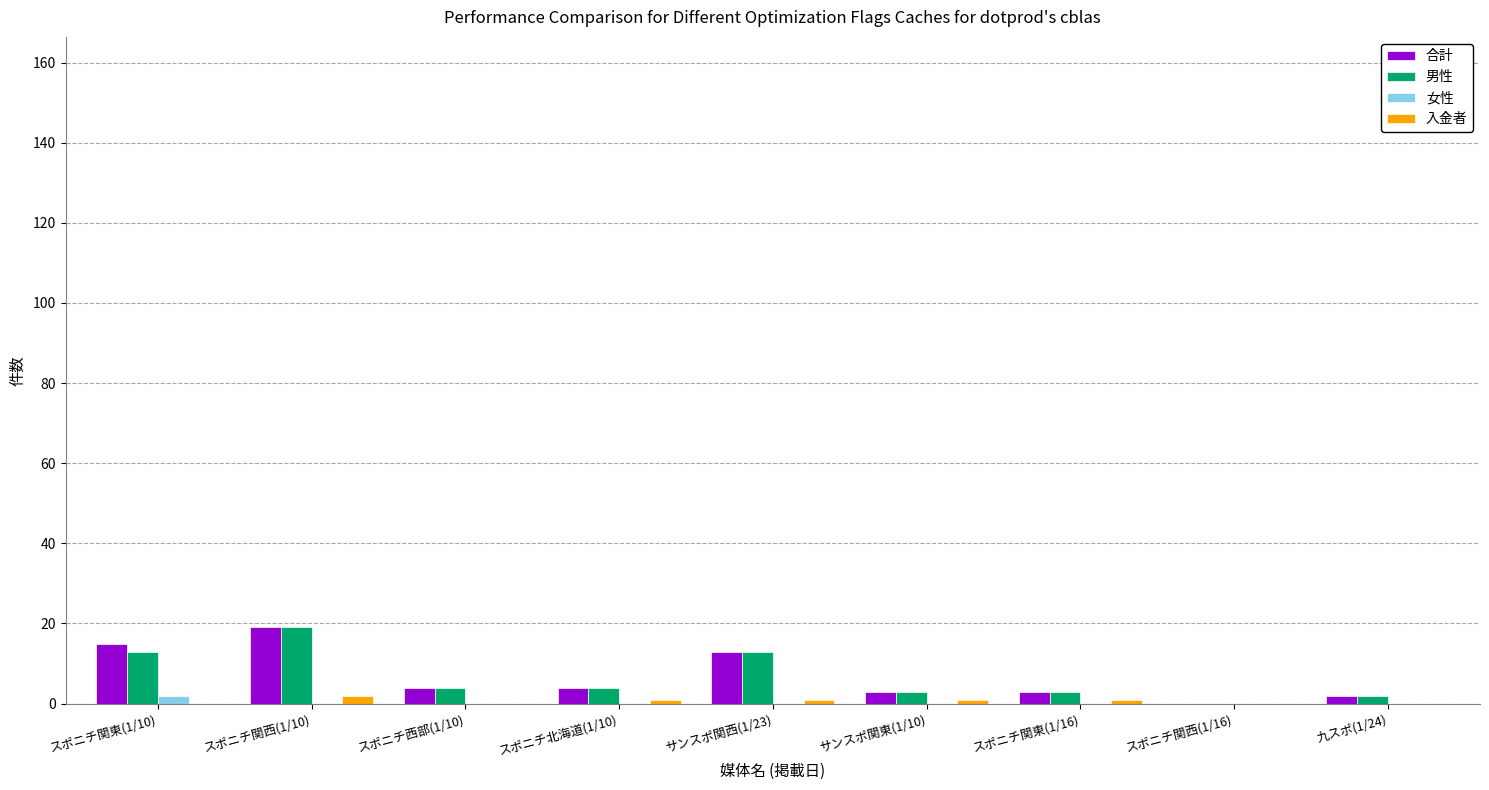

The 男性 series shows 4 at スポニチ北海道(1/10). True or false?

True